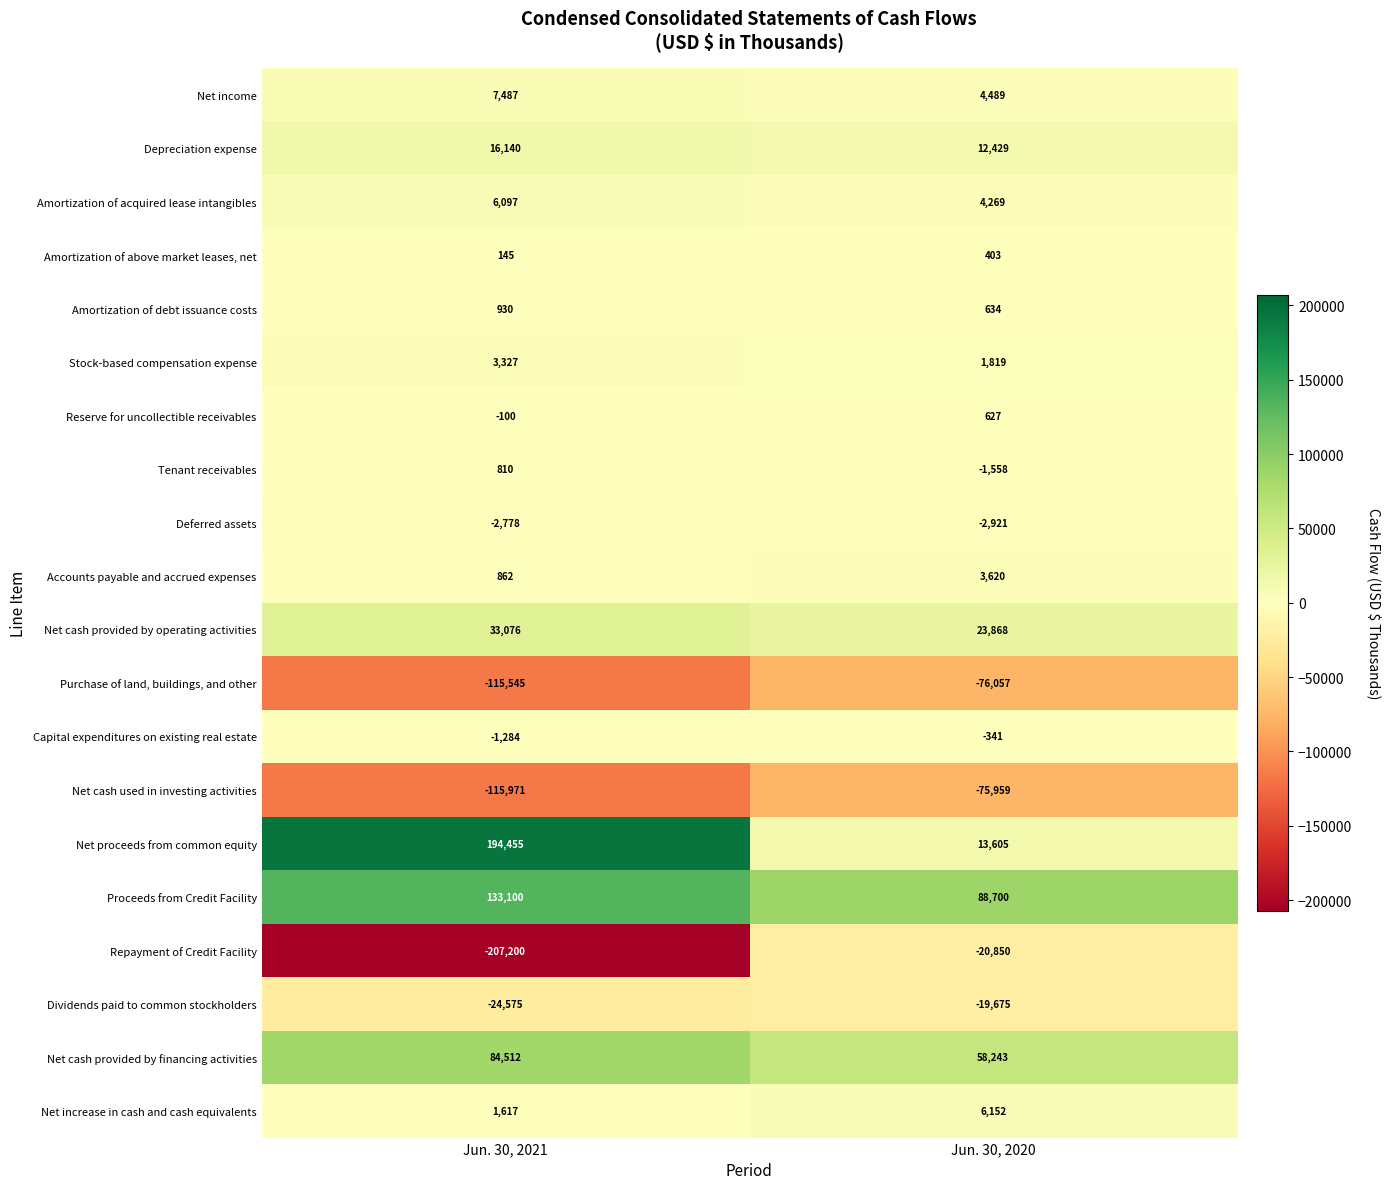

What is the difference between the Net cash provided by operating activities values at Jun. 30, 2020 and Jun. 30, 2021?

9208